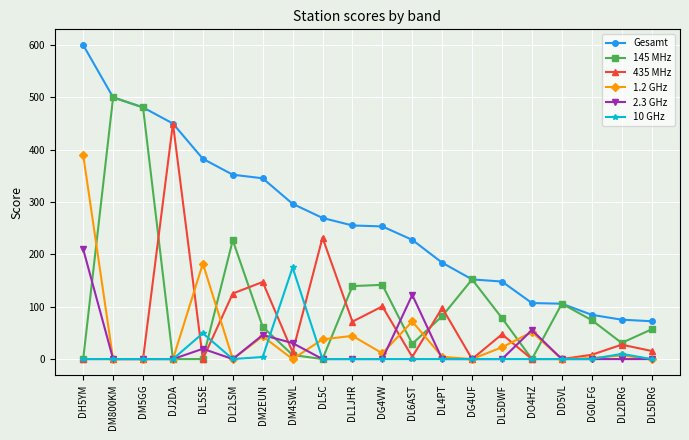

The 1.2 GHz series shows 10.6 at DL1JHR. True or false?

False